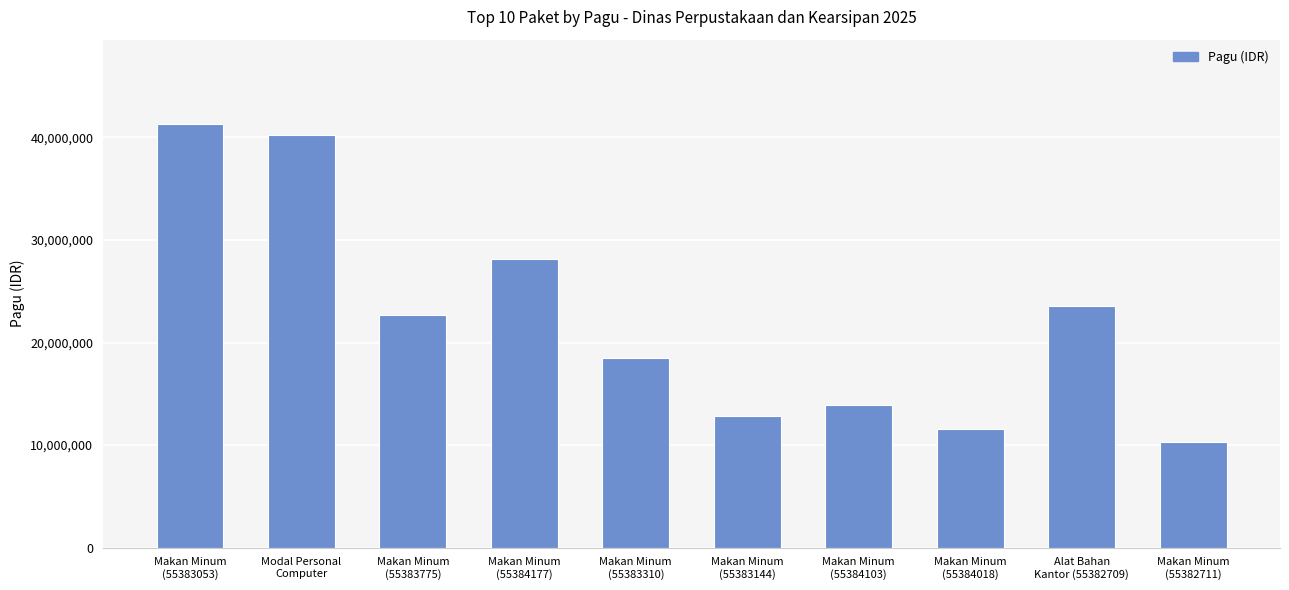

Does the chart contain stacked bars?

No